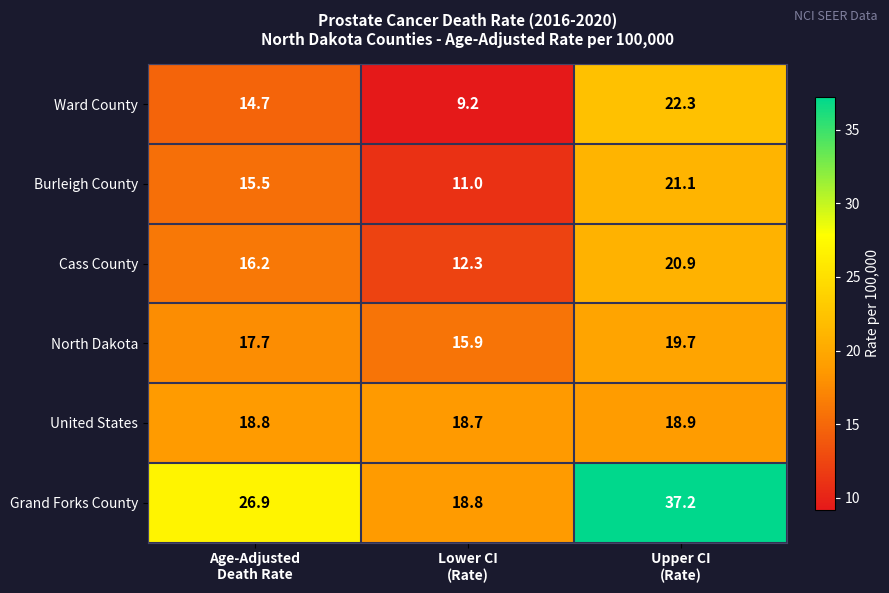

Which series changed the most between Lower CI
(Rate) and Upper CI
(Rate)?

Grand Forks County